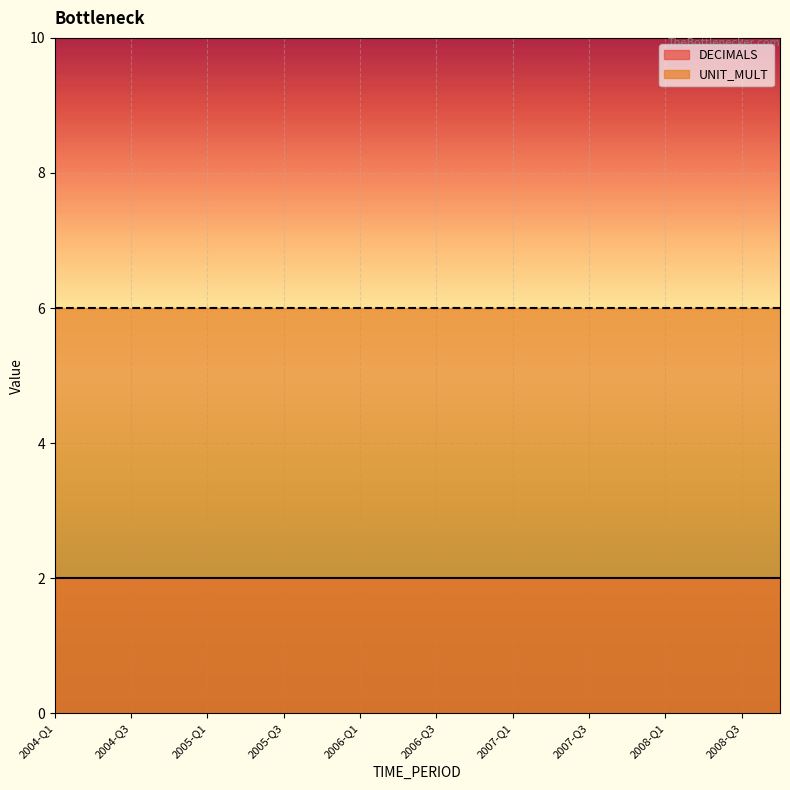

Reading right to left, list all the values displayed in this chart.

DECIMALS: 2008-Q4=2	2008-Q3=2	2008-Q2=2	2008-Q1=2	2007-Q4=2	2007-Q3=2	2007-Q2=2	2007-Q1=2	2006-Q4=2	2006-Q3=2	2006-Q2=2	2006-Q1=2	2005-Q4=2	2005-Q3=2	2005-Q2=2	2005-Q1=2	2004-Q4=2	2004-Q3=2	2004-Q2=2	2004-Q1=2
UNIT_MULT: 2008-Q4=6	2008-Q3=6	2008-Q2=6	2008-Q1=6	2007-Q4=6	2007-Q3=6	2007-Q2=6	2007-Q1=6	2006-Q4=6	2006-Q3=6	2006-Q2=6	2006-Q1=6	2005-Q4=6	2005-Q3=6	2005-Q2=6	2005-Q1=6	2004-Q4=6	2004-Q3=6	2004-Q2=6	2004-Q1=6